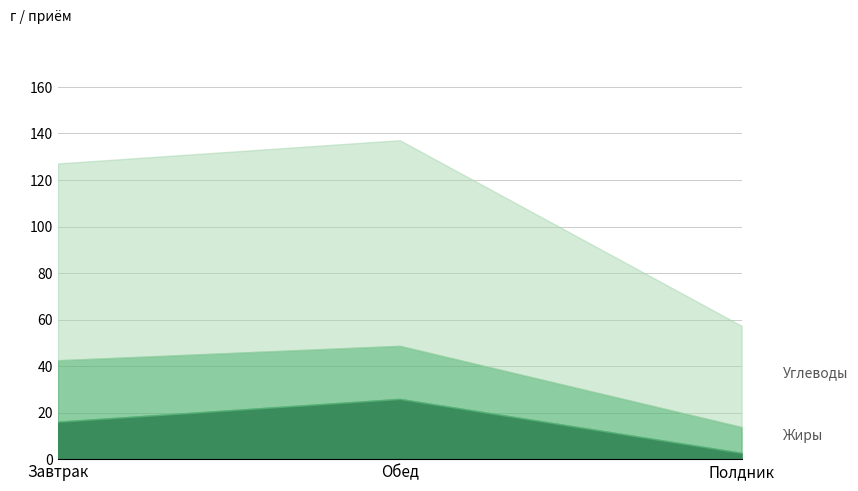

Is the value of Жиры at Полдник greater than the value of Калорийность at Полдник?

No